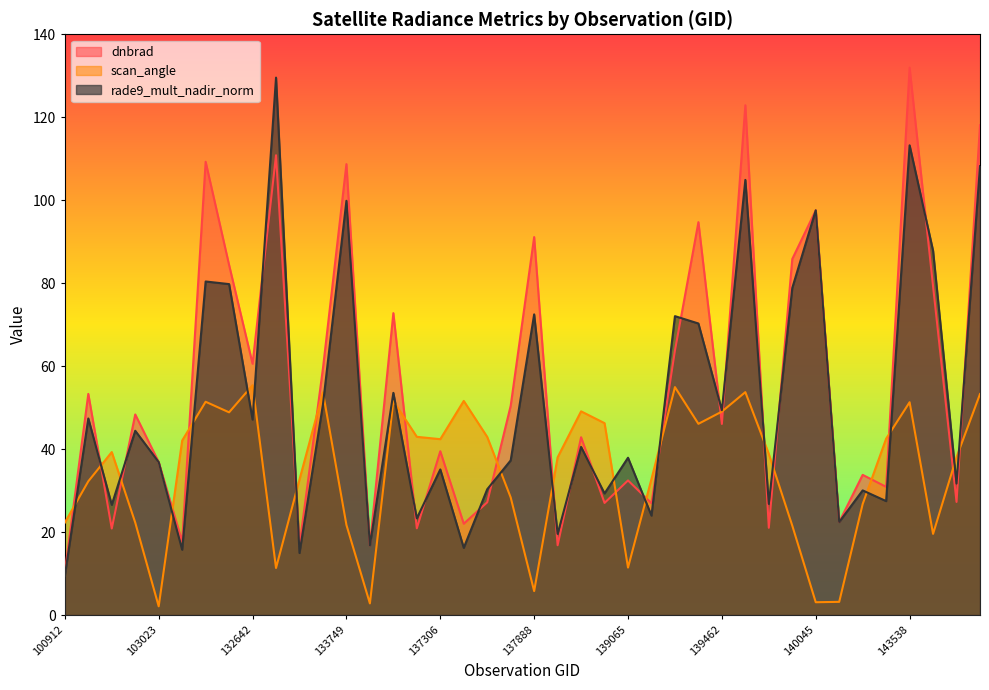

True or false: rade9_mult_nadir_norm has a value of 87.8 at 144316.

True